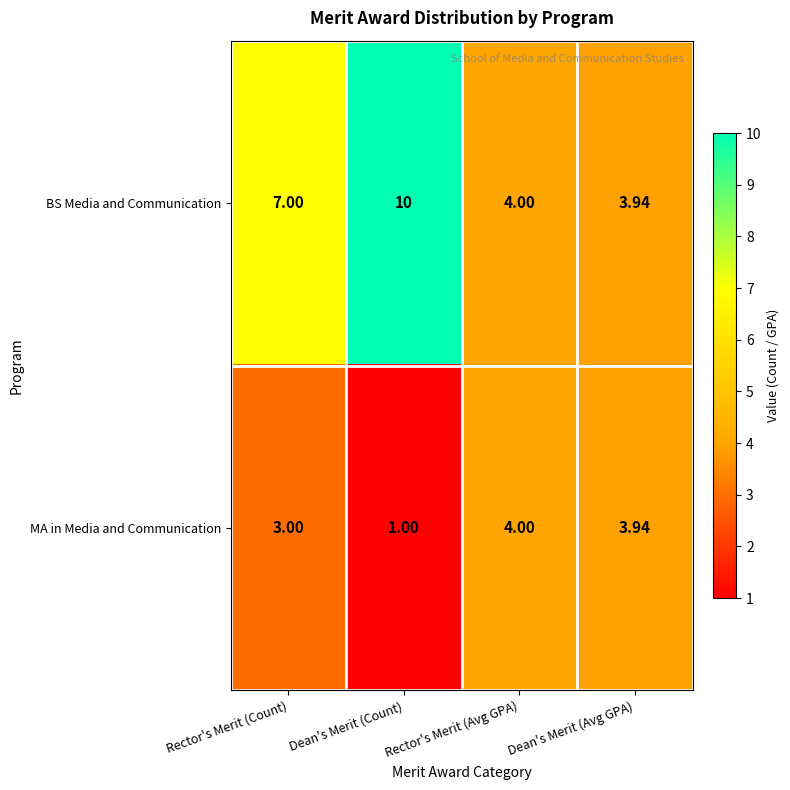

Where is BS Media and Communication nearest to the value 6?

Rector's Merit (Count)